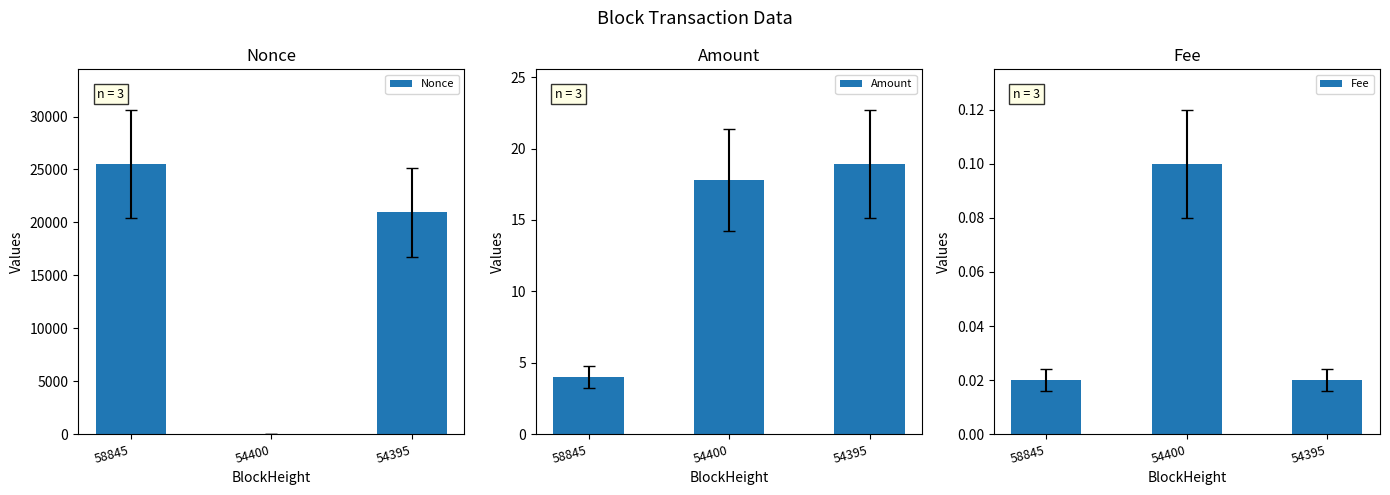

How many Nonce values are between 0 and 25526?

3